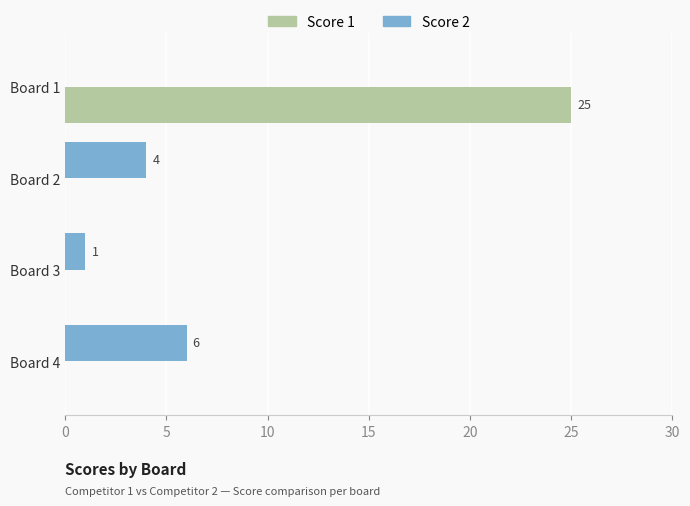

Which category has the highest value across all series?

Board 1